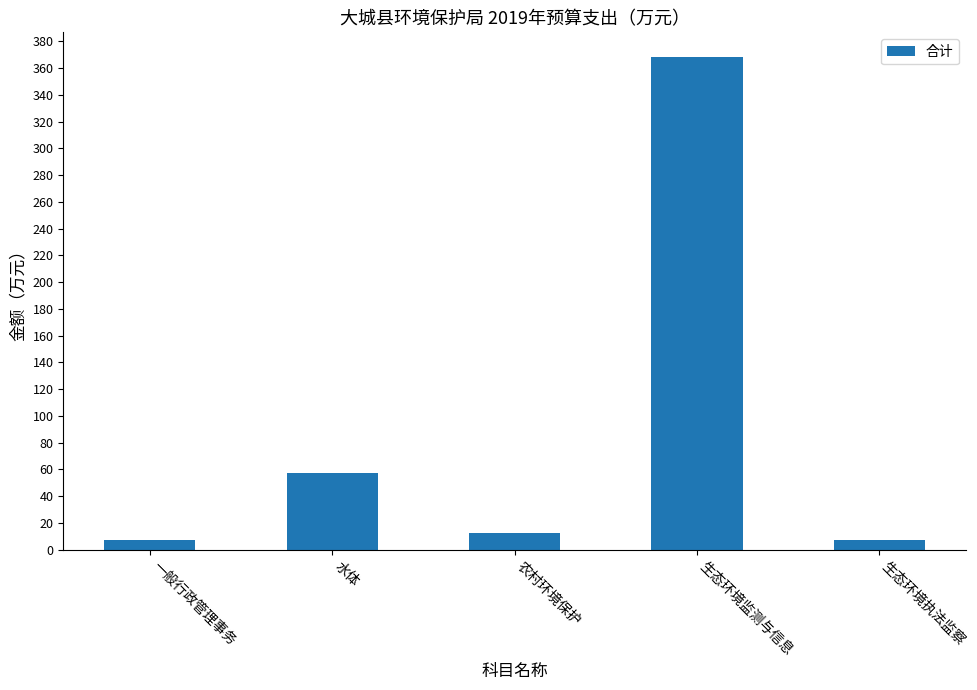

How many categories are shown in the chart?

5